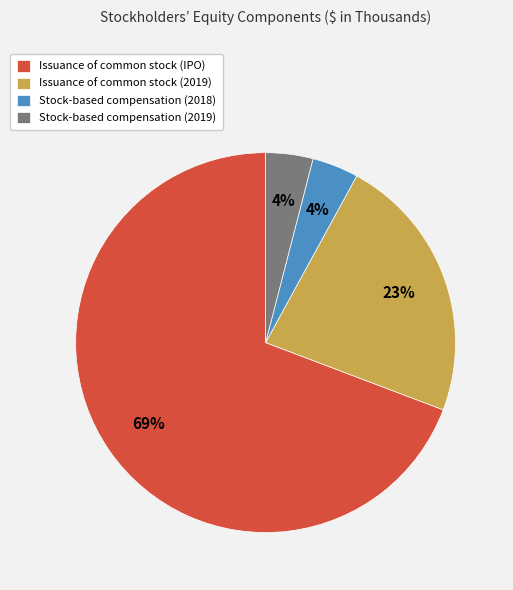

To the nearest percent, what is the combined percentage of Issuance of common stock (2019) and Stock-based compensation (2018)?

27%